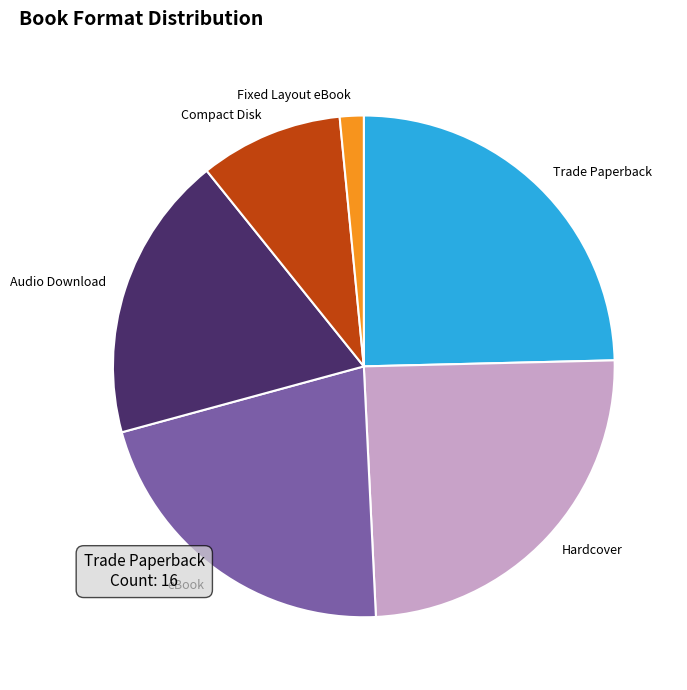

Approximately how many times larger is the value at Audio Download compared to Fixed Layout eBook?

12.0